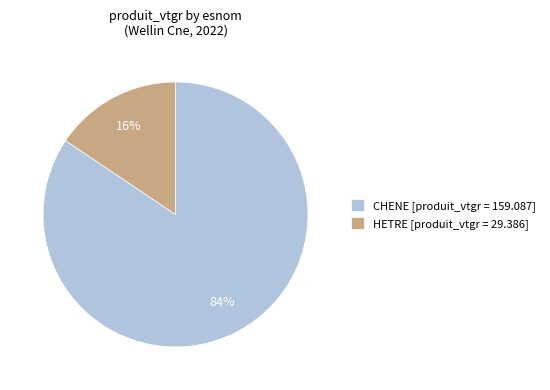

Between CHENE [produit_vtgr = 159.087] and HETRE [produit_vtgr = 29.386], which is larger?

CHENE [produit_vtgr = 159.087]